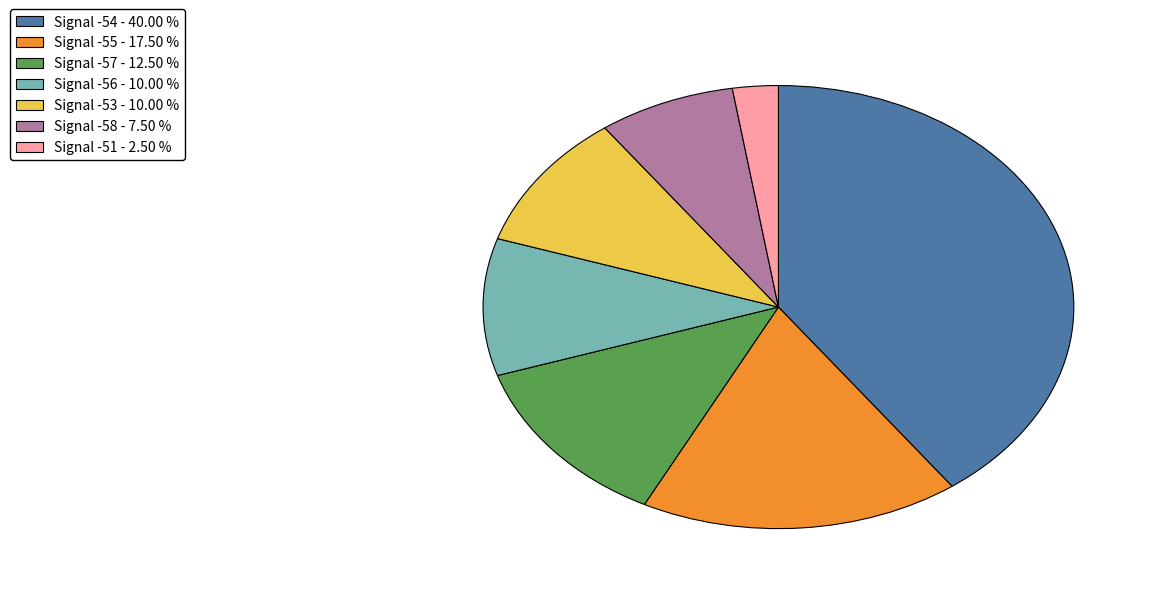

Does any single category account for the majority?

No